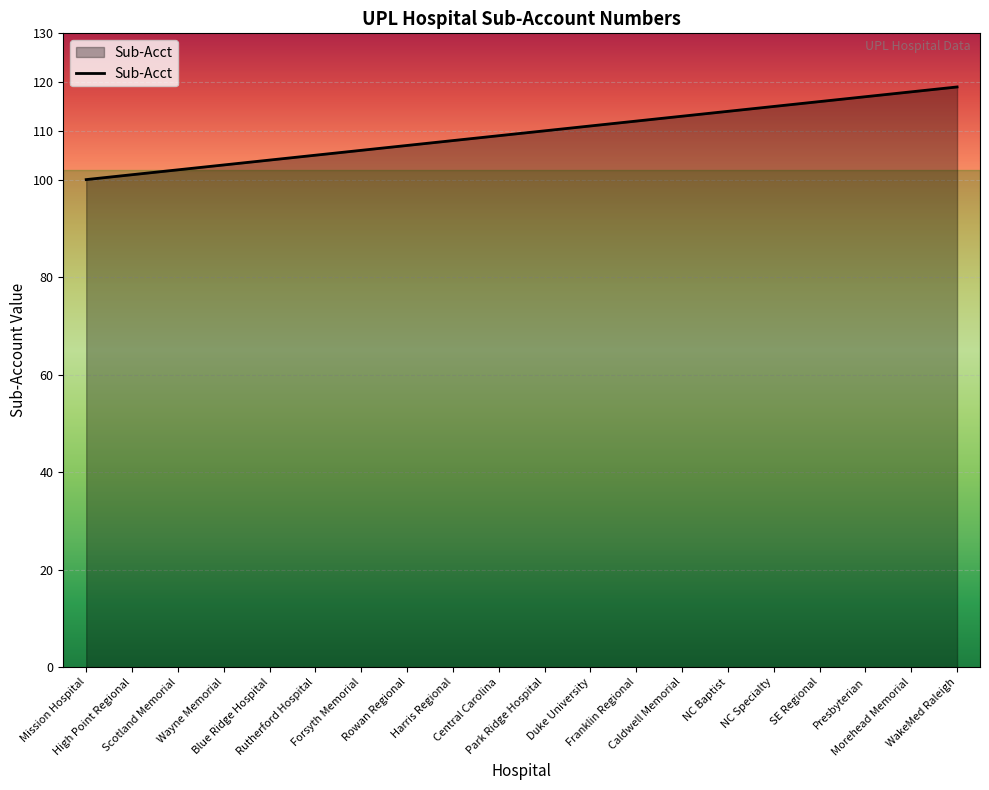

Which has a higher value, High Point Regional or Morehead Memorial?

Morehead Memorial